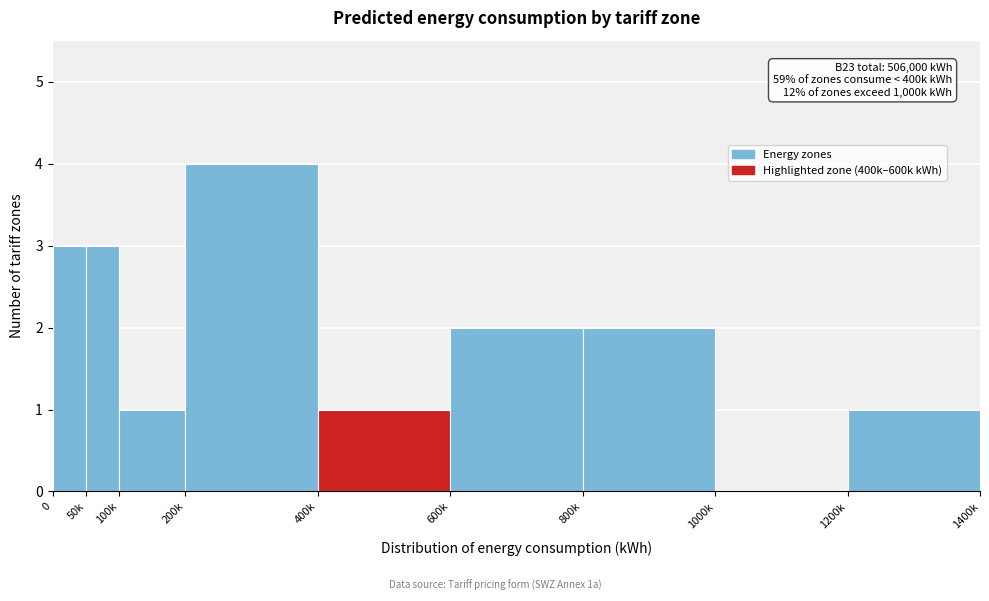

Reading left to right, extract all data points from this chart.

0=3	50k=3	100k=1	200k=4	400k=1	600k=2	800k=2	1000k=0	1200k=1